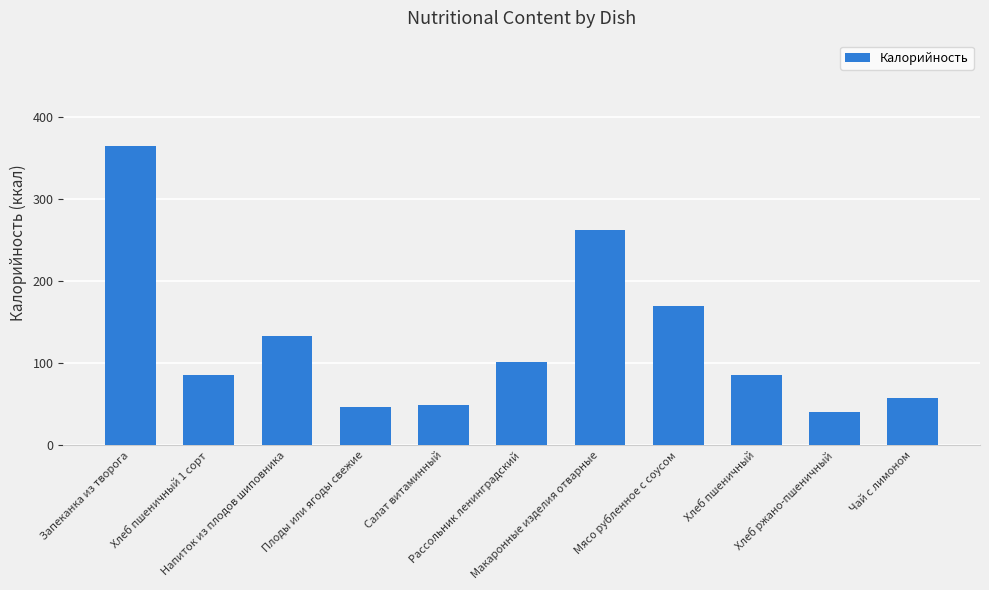

What is the smallest value displayed?

40.2